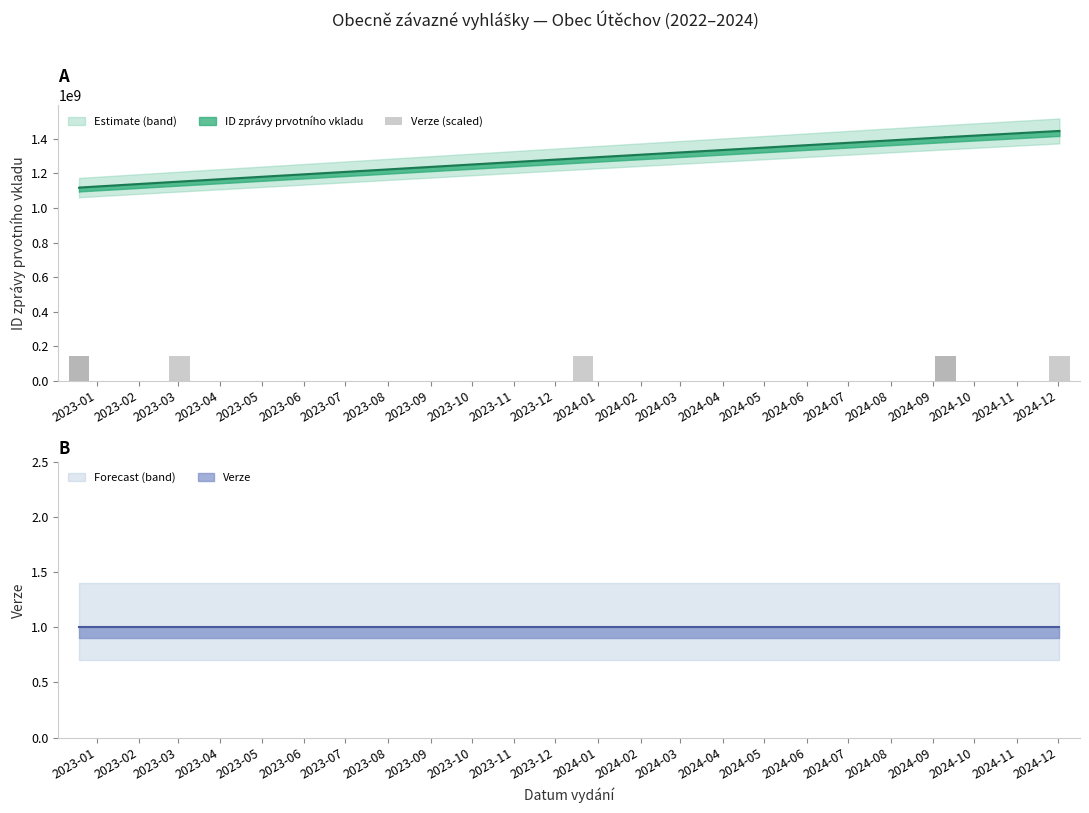

Does the chart contain stacked bars?

No